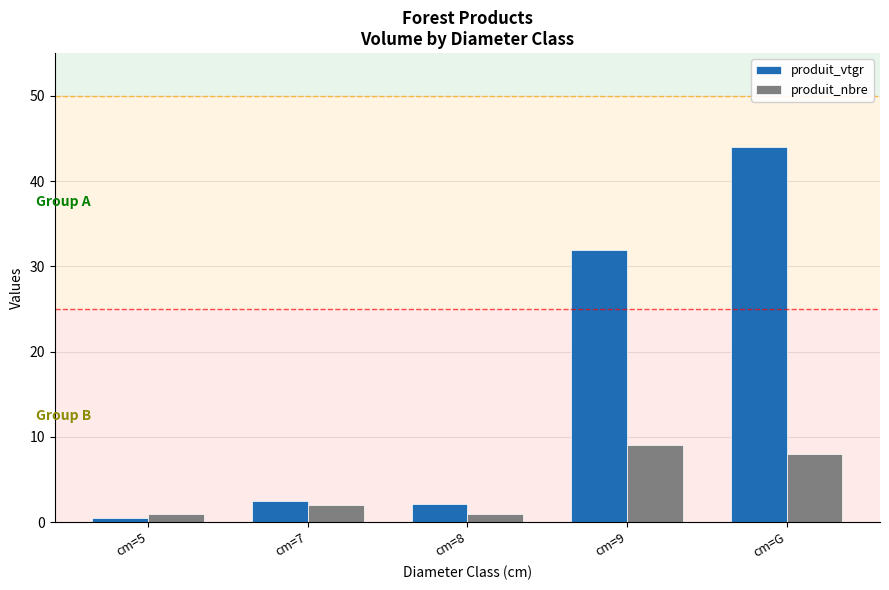

Which category has the lowest value in the produit_vtgr series?

cm=5